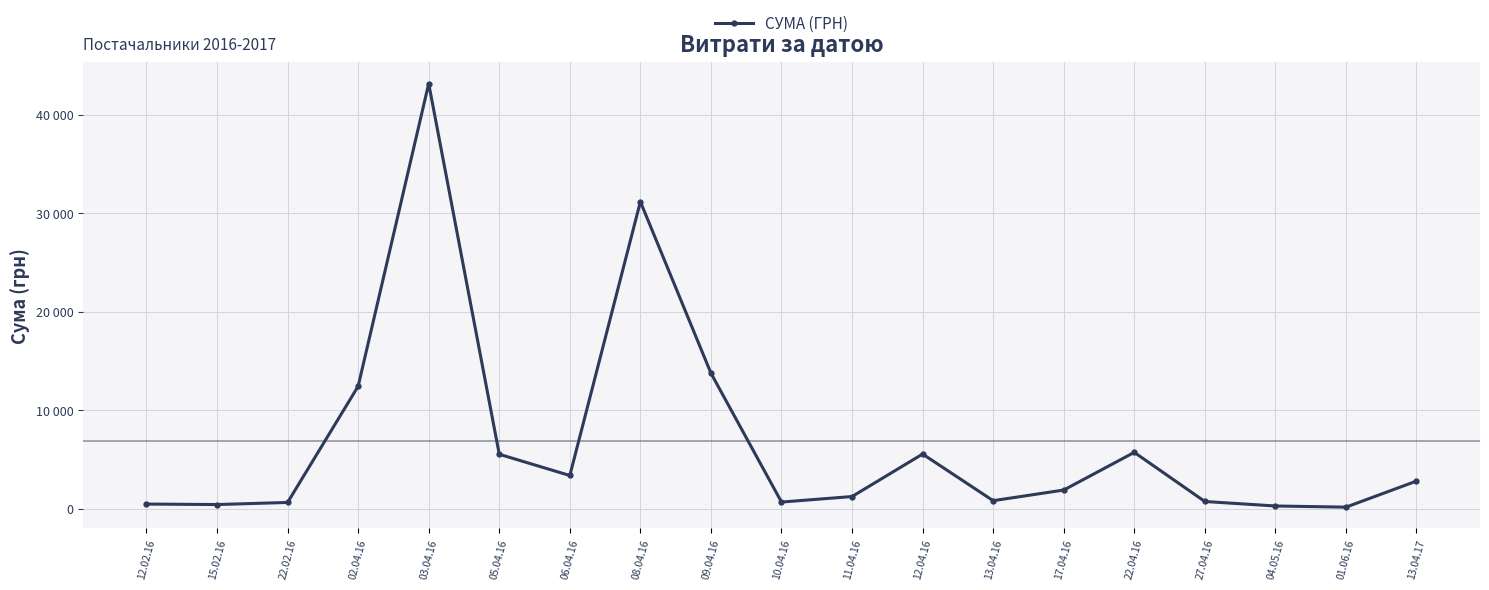

Is this an area chart (filled region under the line)?

No